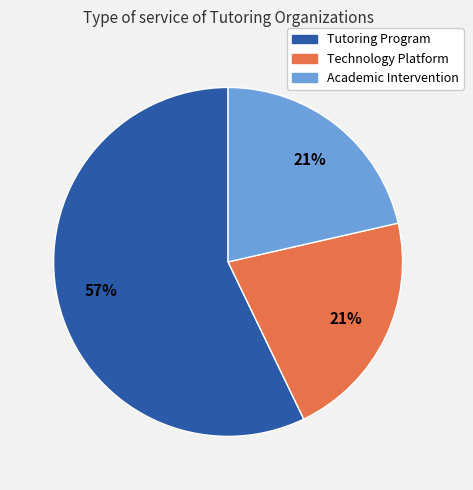

To the nearest percent, what percentage of the pie is Academic Intervention?

21%